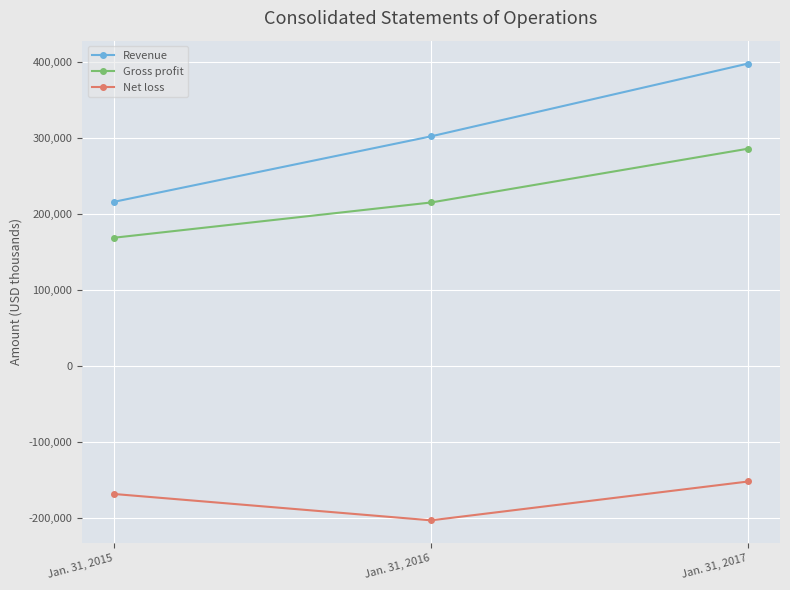

What is the average value of the Revenue series?

305916